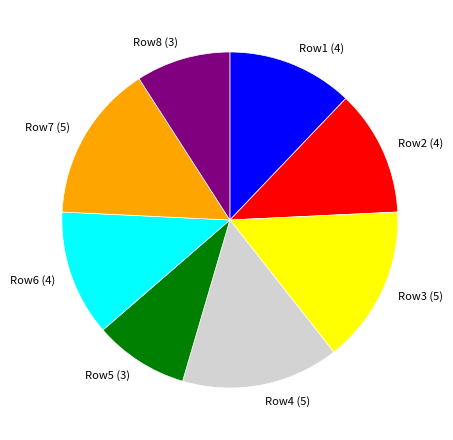

Between Row1 (4) and Row5 (3), which is larger?

Row1 (4)